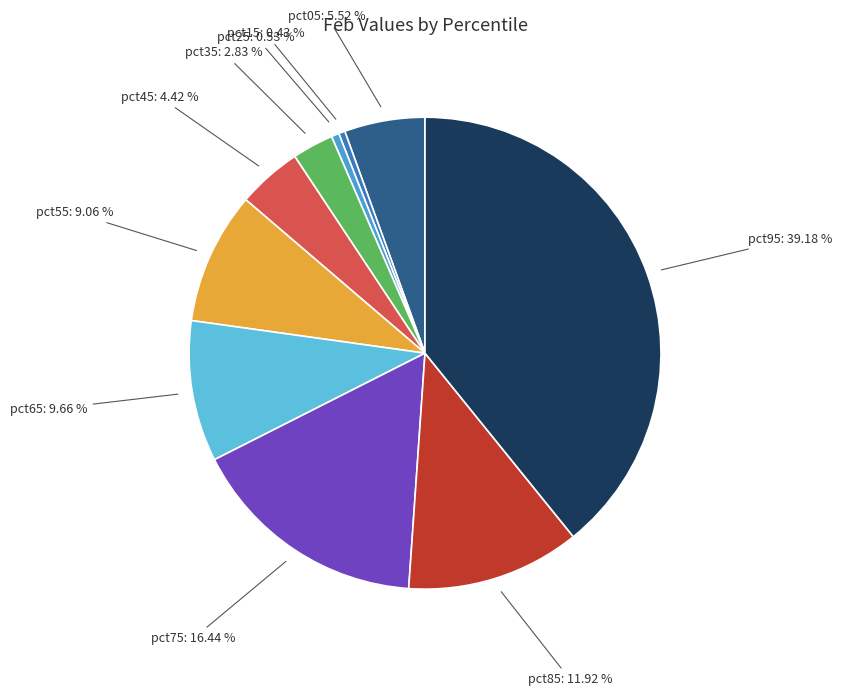

What is the largest slice in the pie chart?

pct95